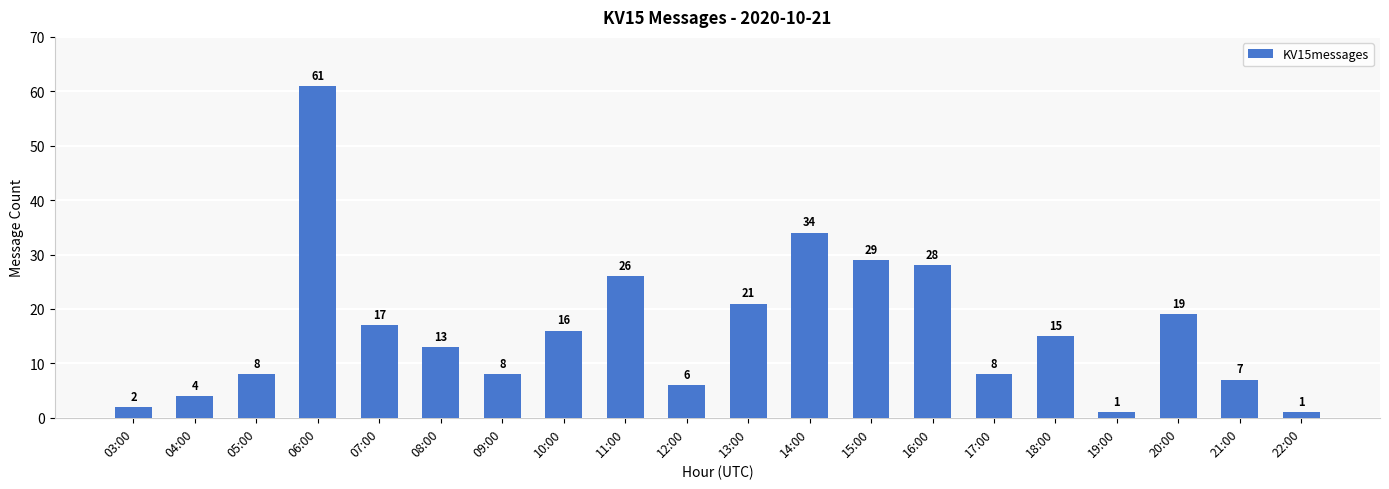

Is it true that the value at 07:00 is 26?

False